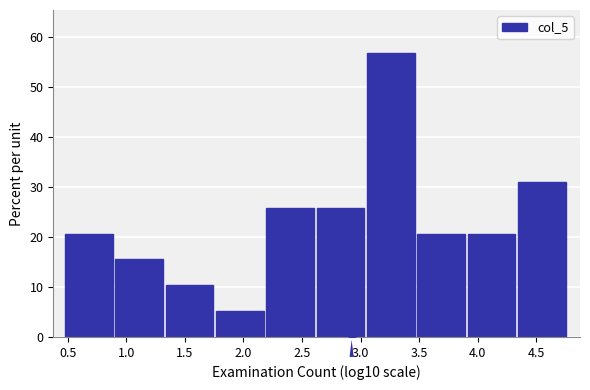

How tall is the bar that spans 3.90 to 4.35 on the x-axis? Neither the bar edges nor the heights are printed on the chart, so give them approximately, as read against the axes.

21